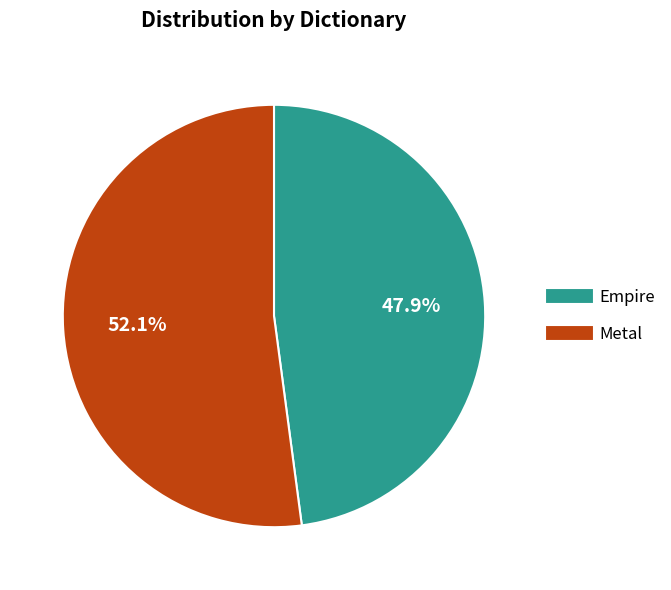

What is the smallest slice in the pie chart?

Empire